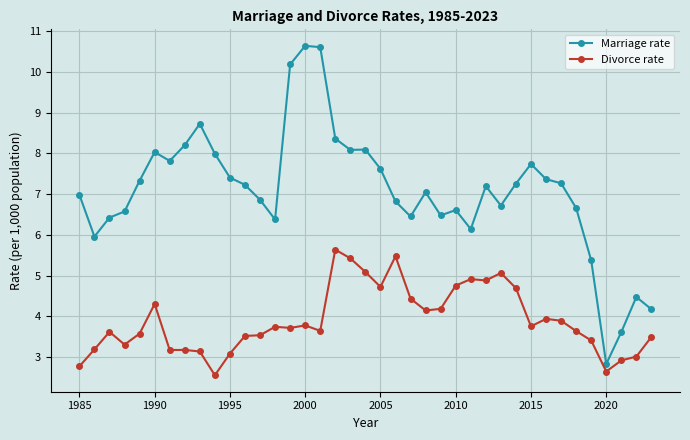

Which series has the largest total across all categories?

Marriage rate